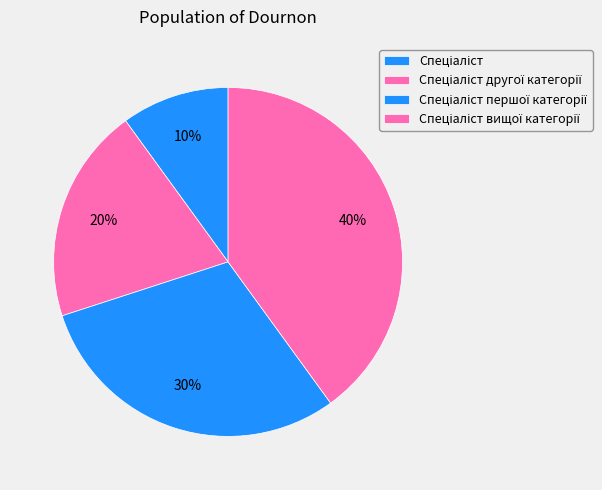

Count the number of slices in the pie.

4